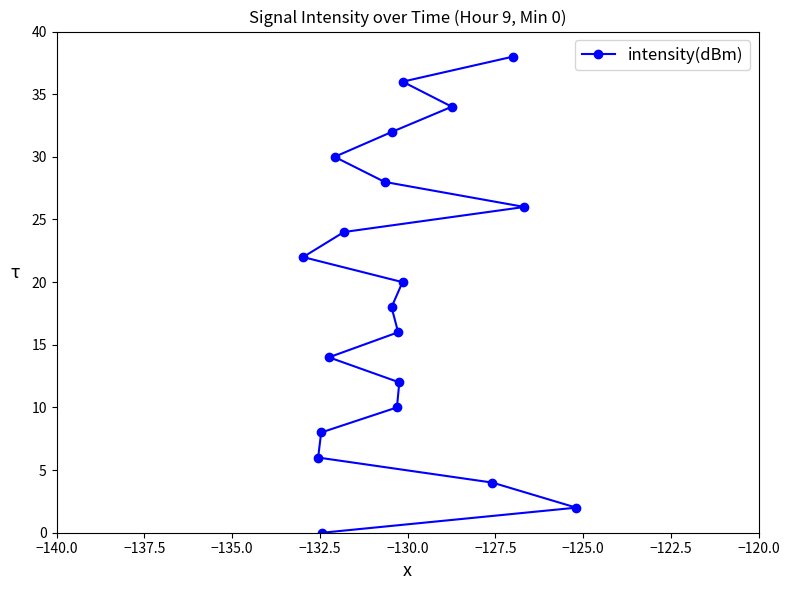

How many data points does each series have?

20